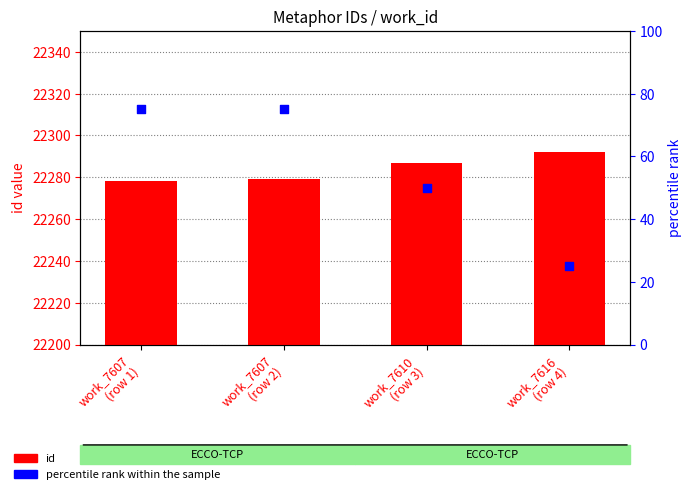

What are all the series names shown in the legend?

id, percentile rank within the sample